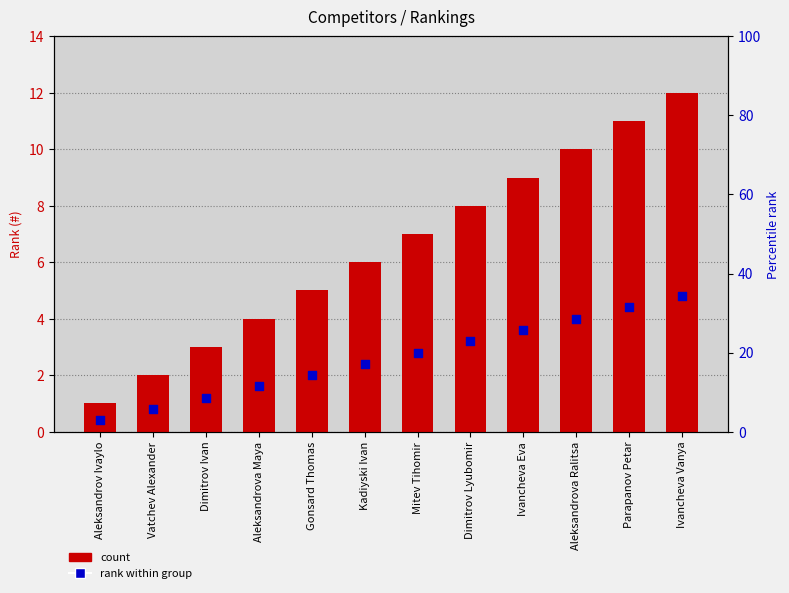

At which category is the sum across all series the highest?

Ivancheva Vanya